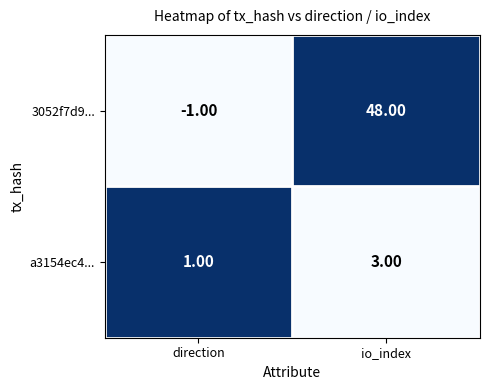

Between direction and io_index, which series saw the biggest shift?

3052f7d9...